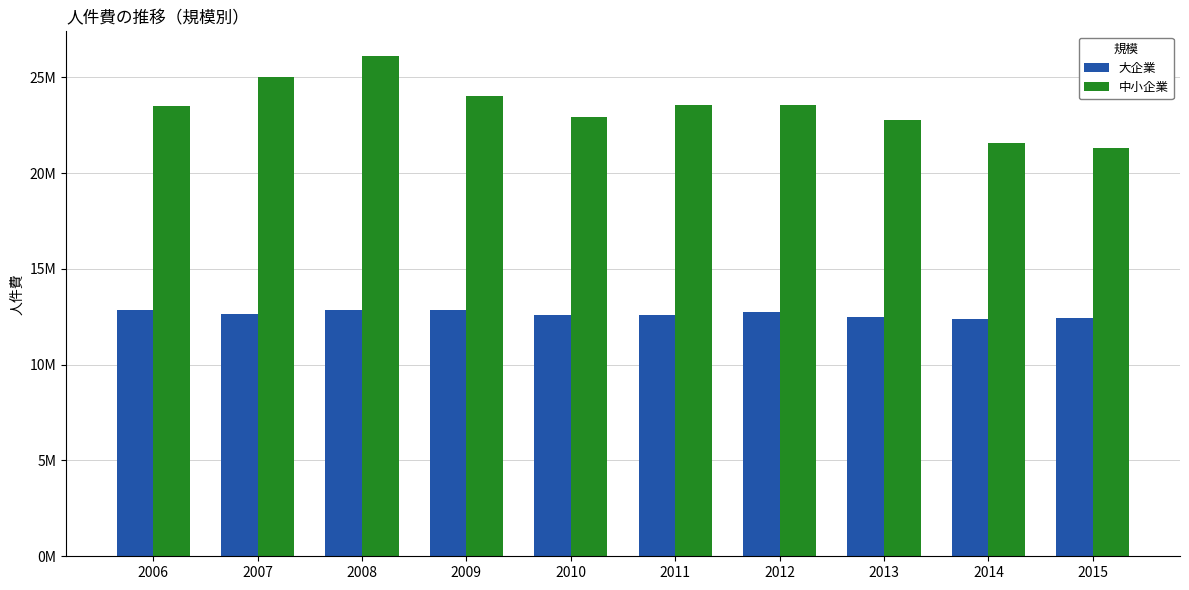

What is the difference between the second highest and second lowest values in the 大企業 series?

396679.0